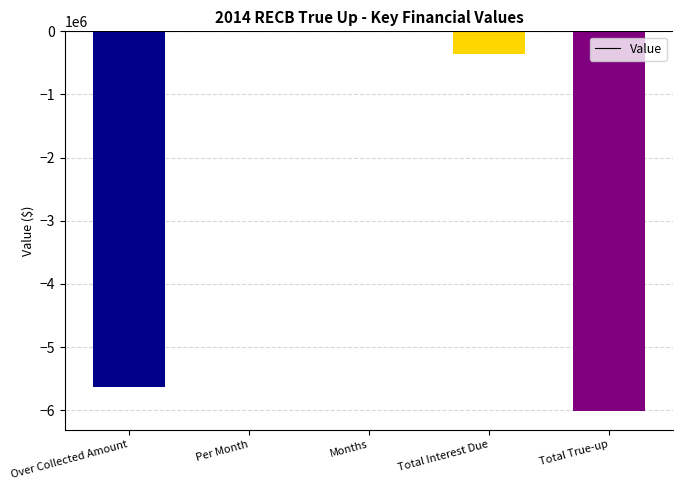

What is the difference between the values at Total Interest Due and Over Collected Amount?

5275676.8